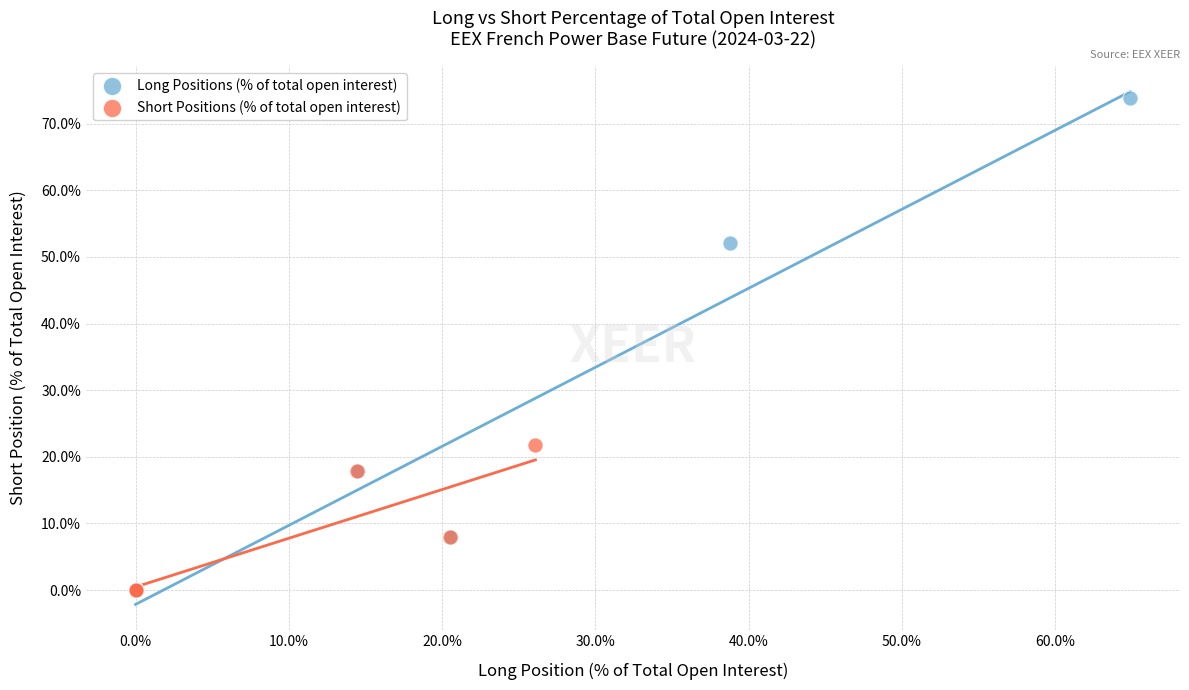

What are all the series names shown in the legend?

Long Positions (% of total open interest), Short Positions (% of total open interest)